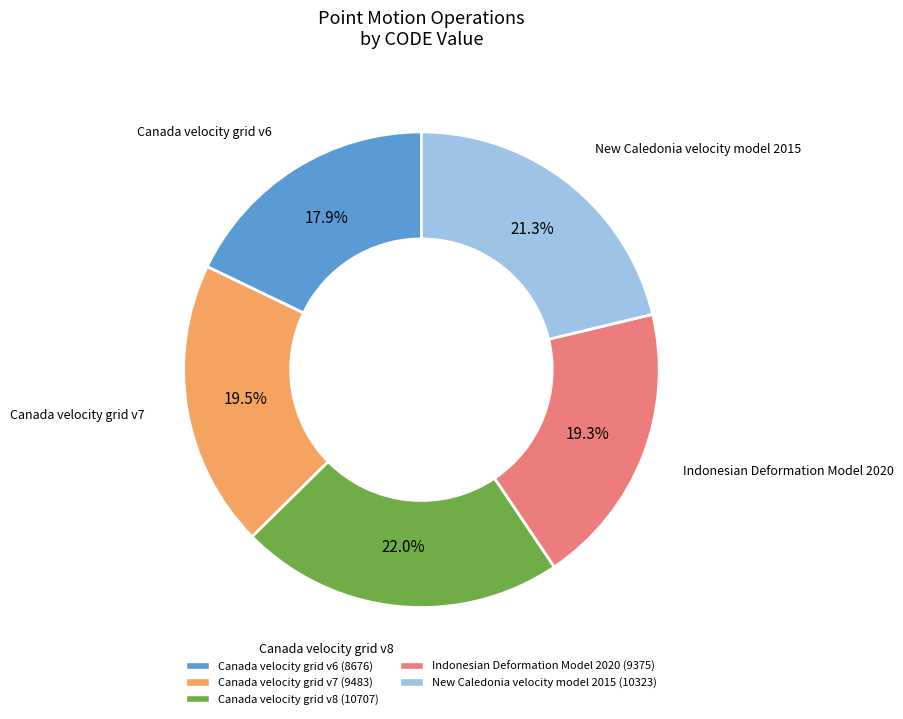

Does Canada velocity grid v7 account for over 50% of the chart?

No